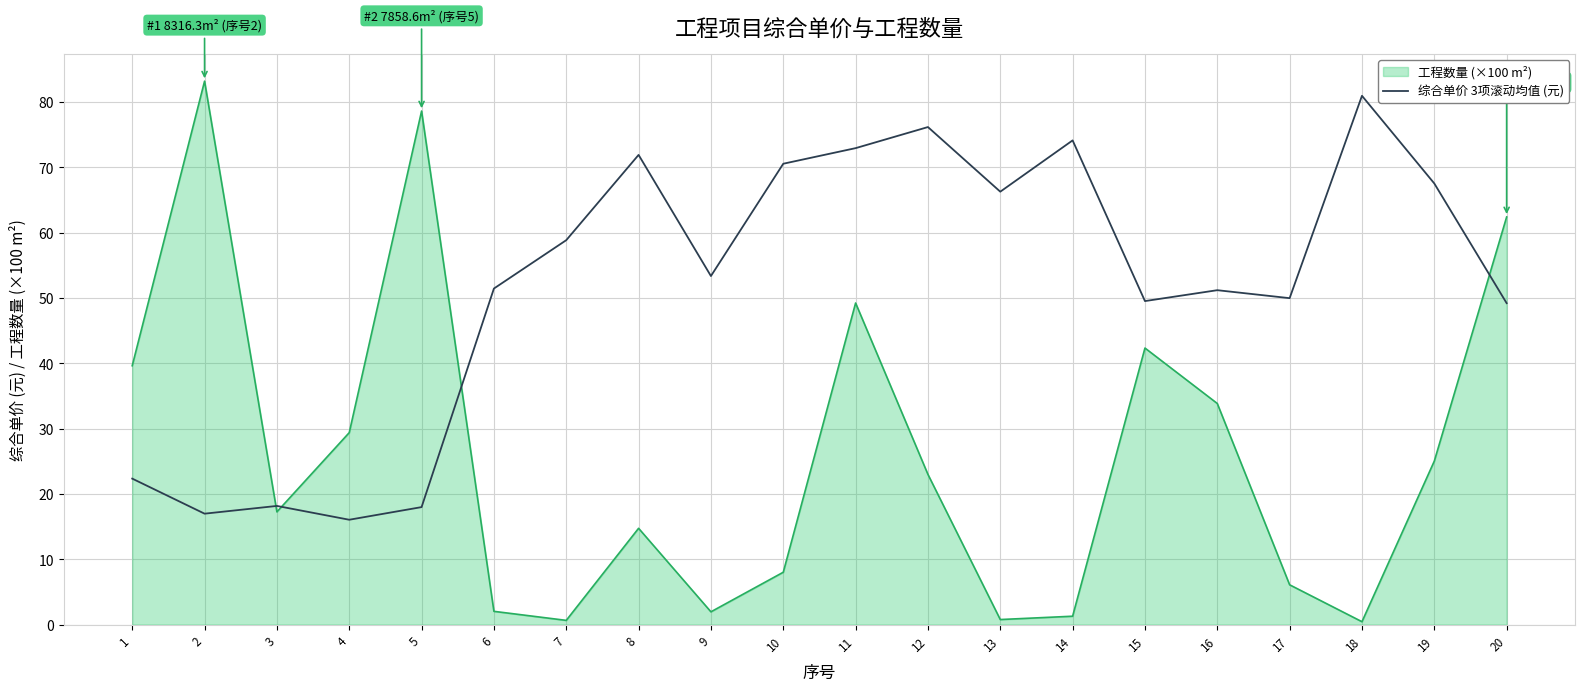

Which label corresponds to the largest value in the chart?

2